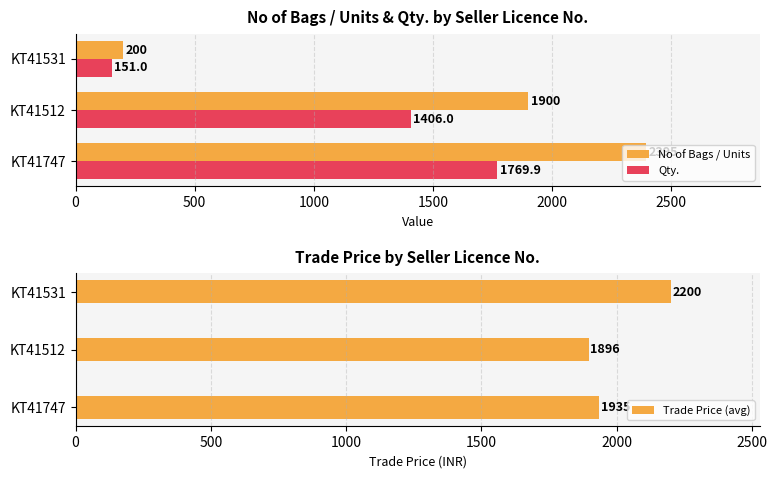

True or false: Qty. has a value of 46.7 at KT41531.

False